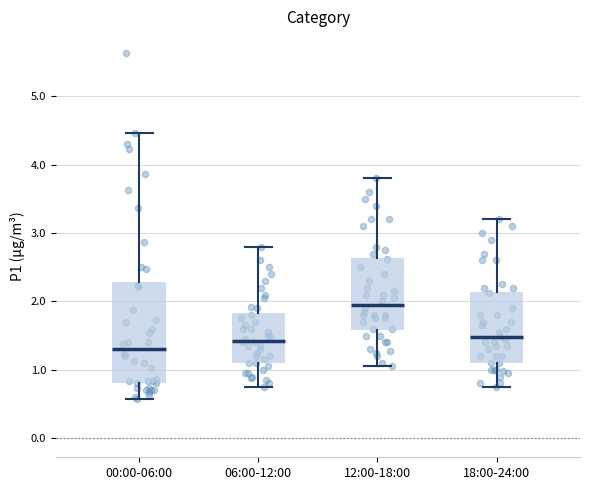

Reading left to right, transcribe this box plot: for each box, give where its median line is, the range the box spans, and where its two whiskers end, as read against the y-axis. The values are not printed on the chart, so give them approximately, as read against the axis.

00:00-06:00: median 1.3, box 0.8 to 2.3, whiskers 0.6 to 4.5
06:00-12:00: median 1.4, box 1.1 to 1.8, whiskers 0.8 to 2.8
12:00-18:00: median 2.0, box 1.6 to 2.6, whiskers 1.1 to 3.8
18:00-24:00: median 1.5, box 1.1 to 2.1, whiskers 0.8 to 3.2